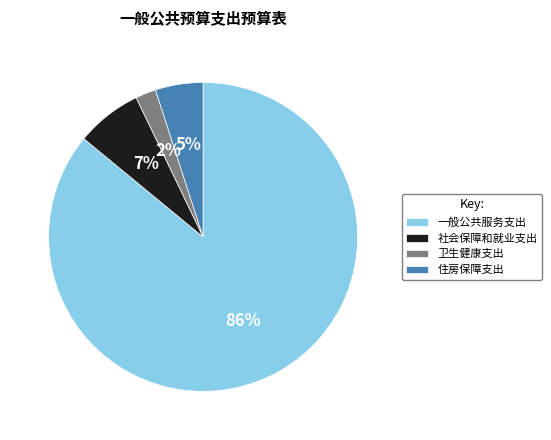

The 一般公共服务支出 slice represents 86% of the pie. True or false?

True